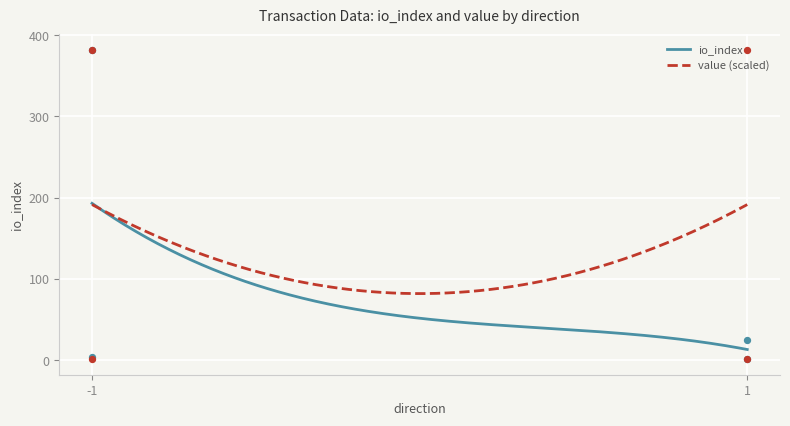

At which category is the sum across all series the highest?

-1